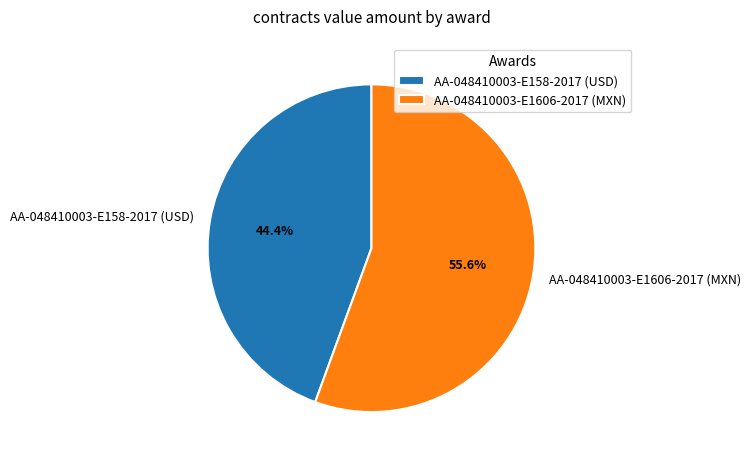

How many slices are in this pie chart?

2